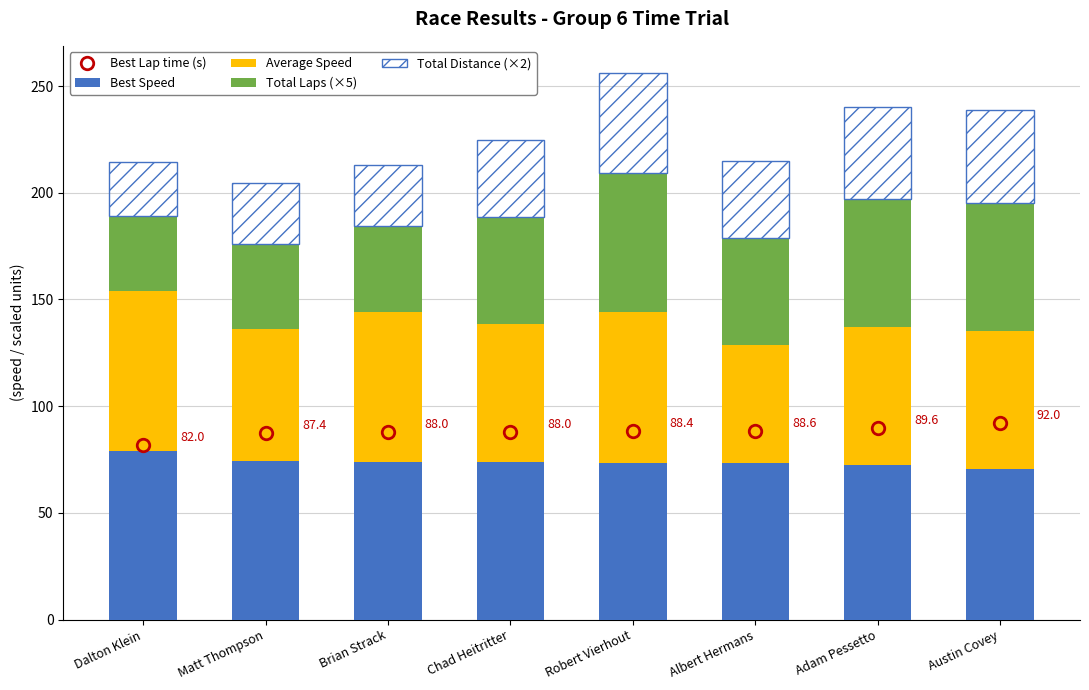

Is it true that Average Speed equals 70.6 at Brian Strack?

True